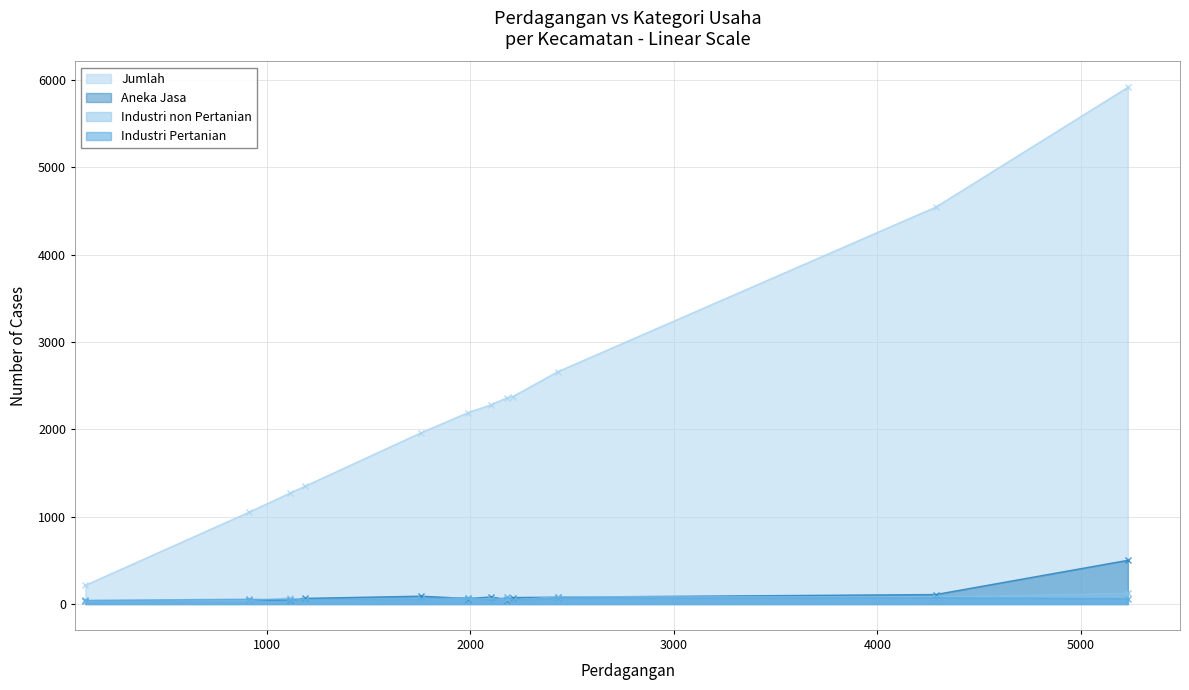

Which series has the largest range (max minus min)?

Jumlah